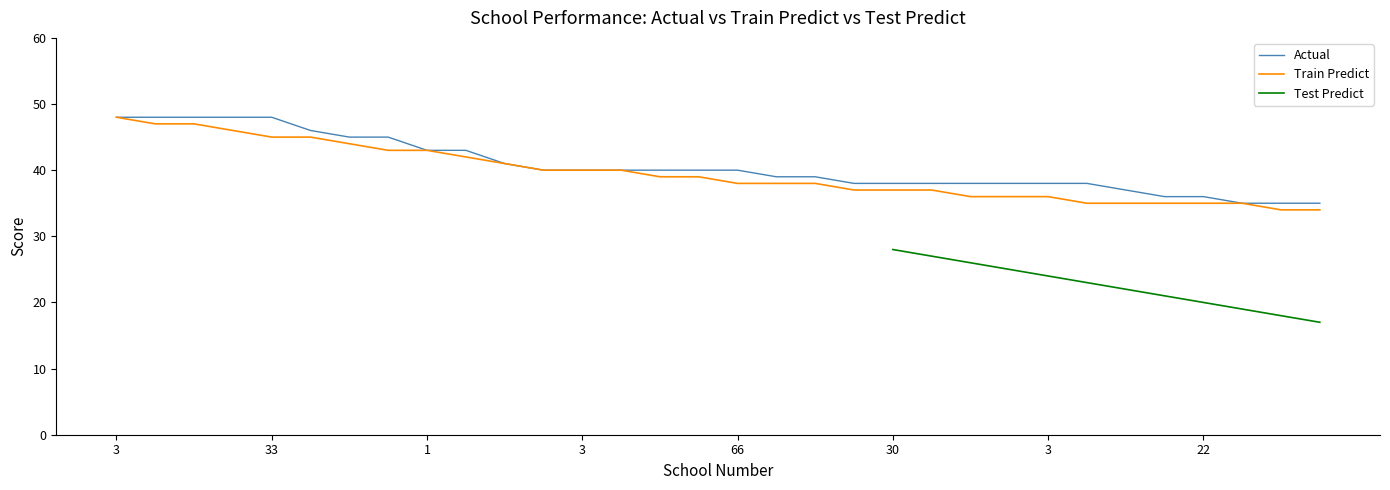

Between 17 and 61, which series saw the biggest shift?

Train Predict